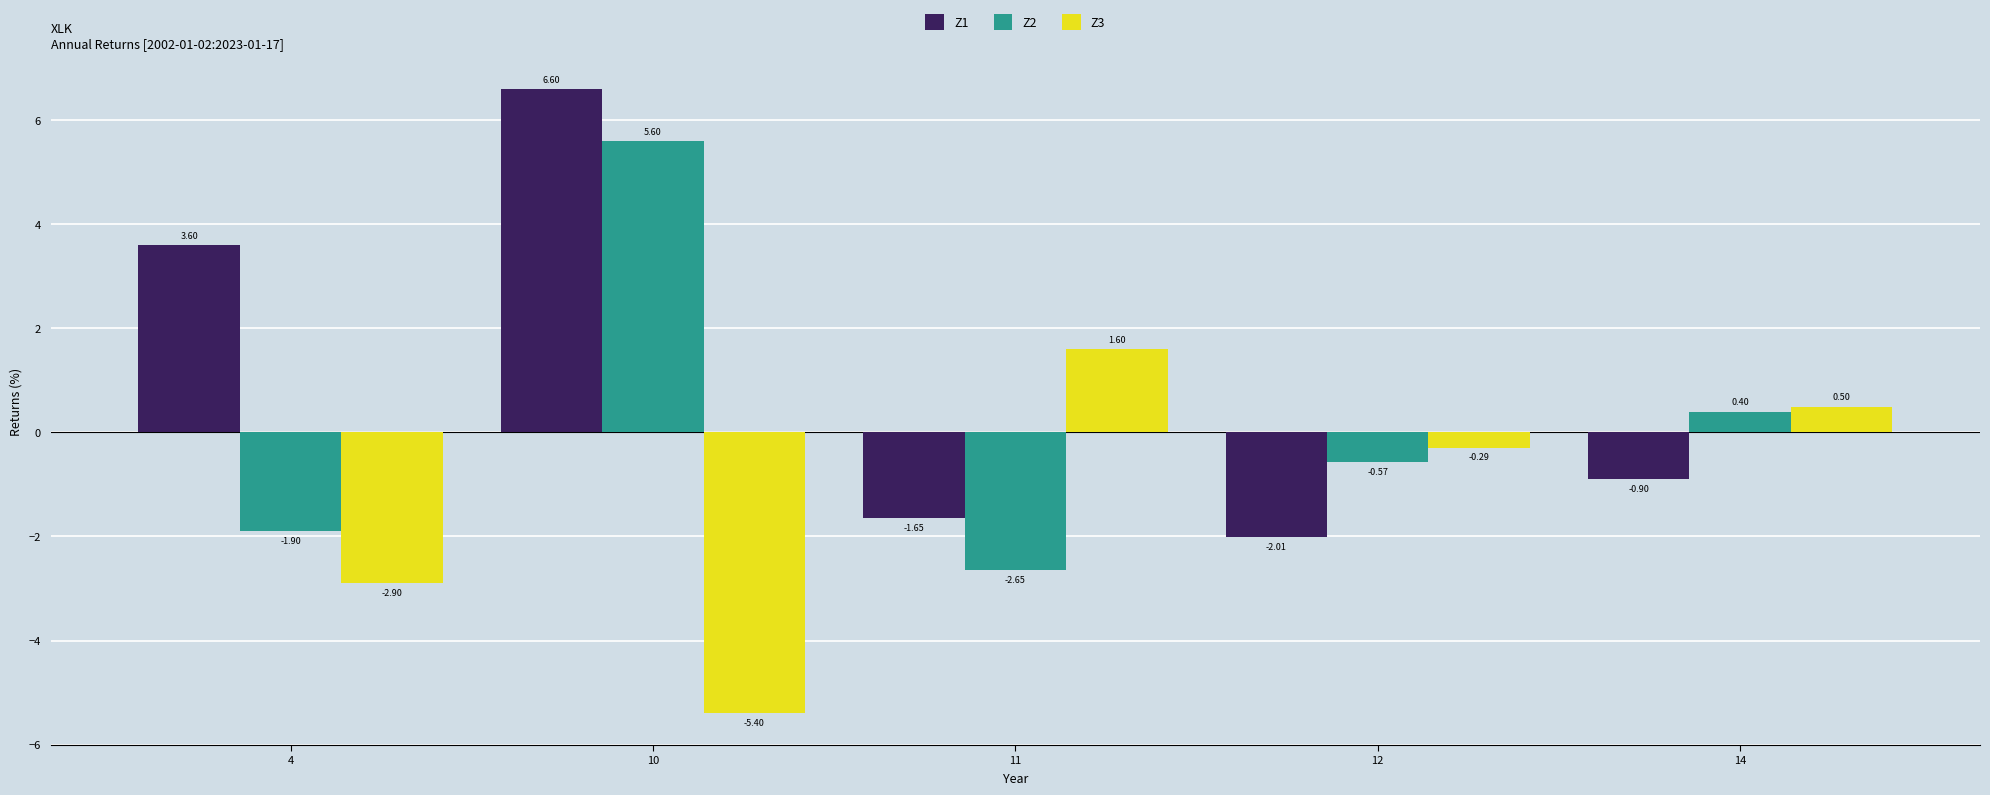

What is the difference between the Z1 values at 12 and 14?

1.1